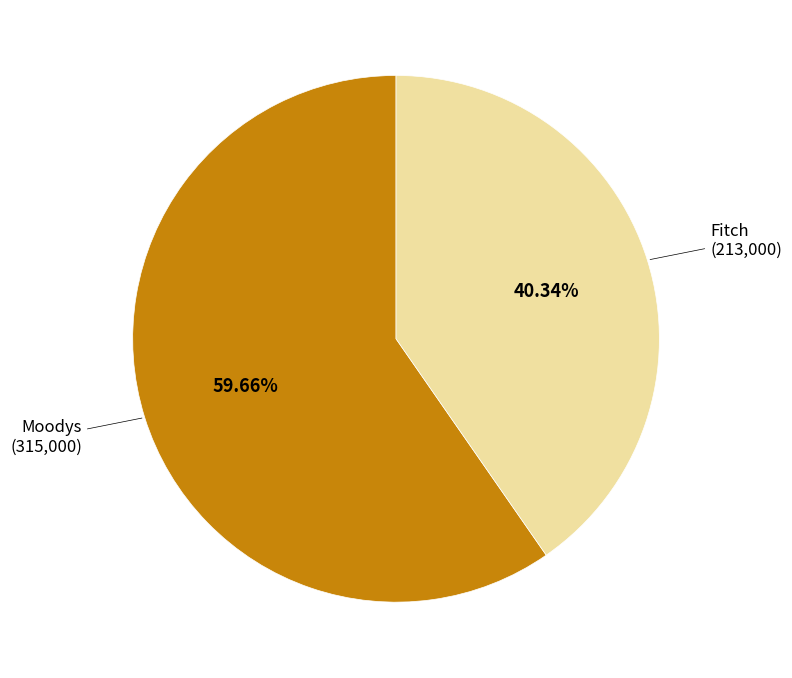

Does any single category account for the majority?

Yes